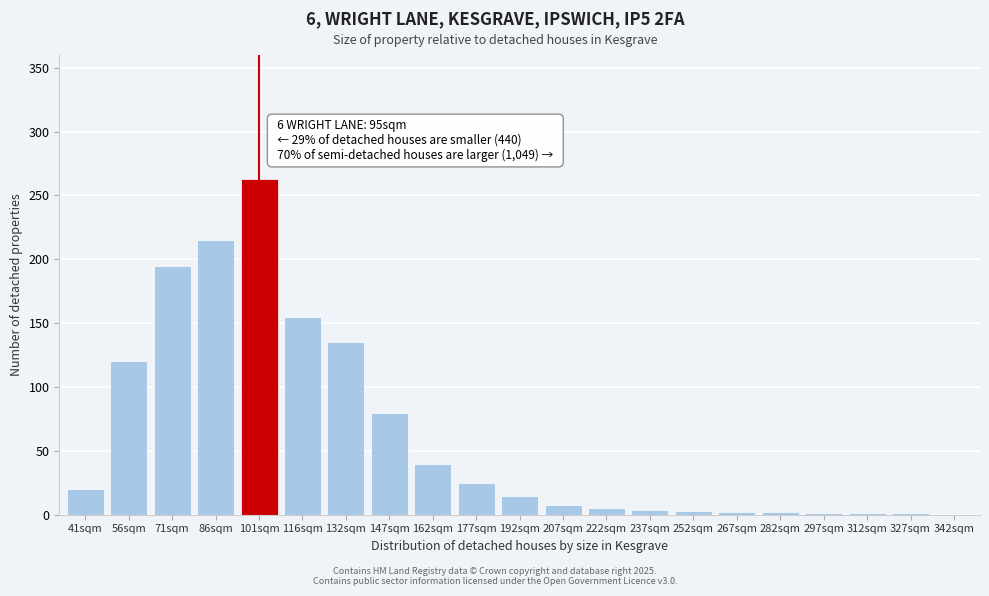

What is the maximum value shown in the chart?

263